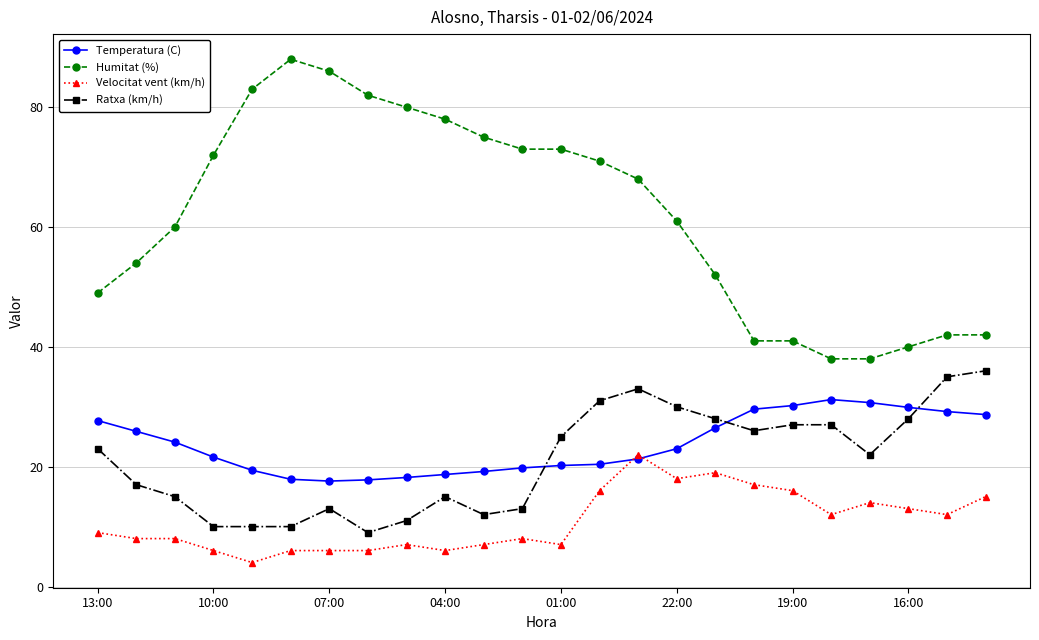

Which series has the largest total across all categories?

Humitat (%)